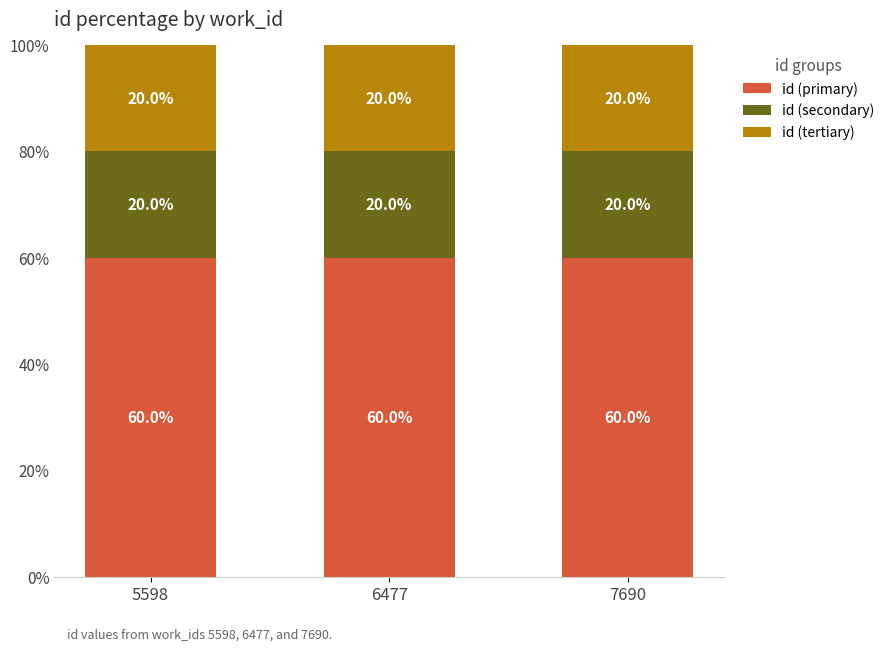

What is the average value of the id (primary) series?

60